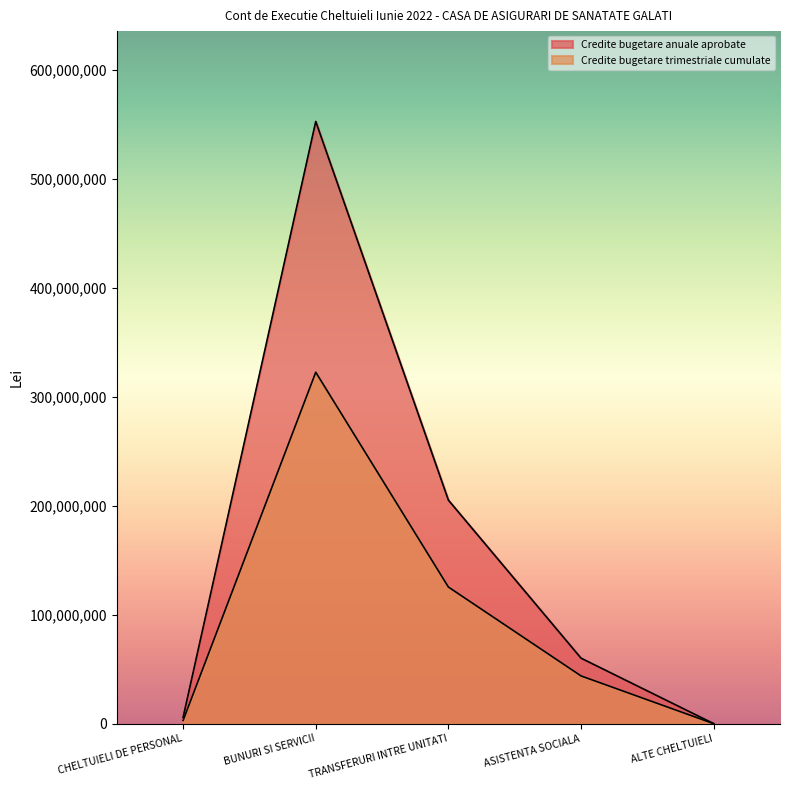

How many interior local peaks does the Credite bugetare trimestriale cumulate series have?

1